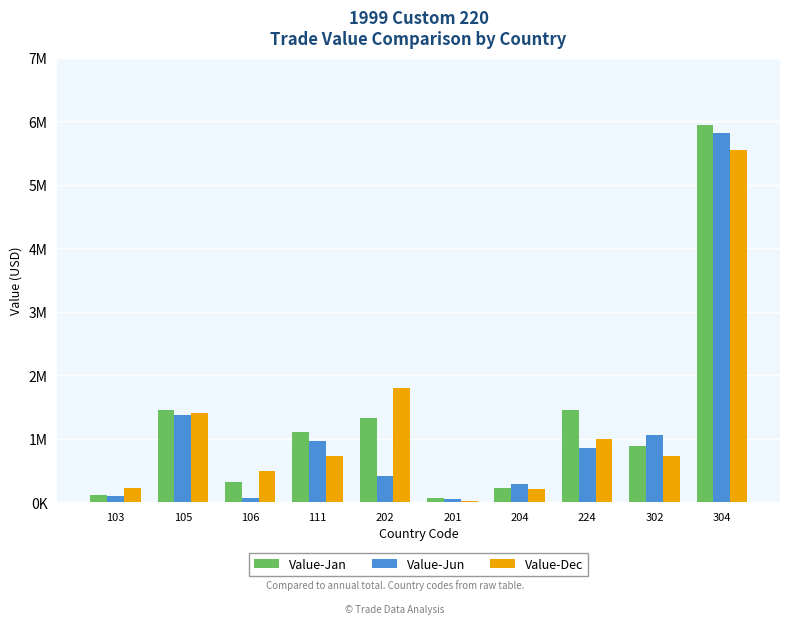

What are all the series names shown in the legend?

Value-Jan, Value-Jun, Value-Dec